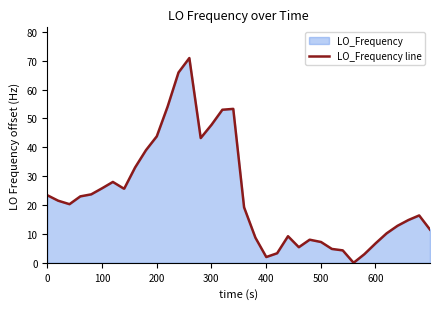

What is the maximum value shown in the chart?

70.9